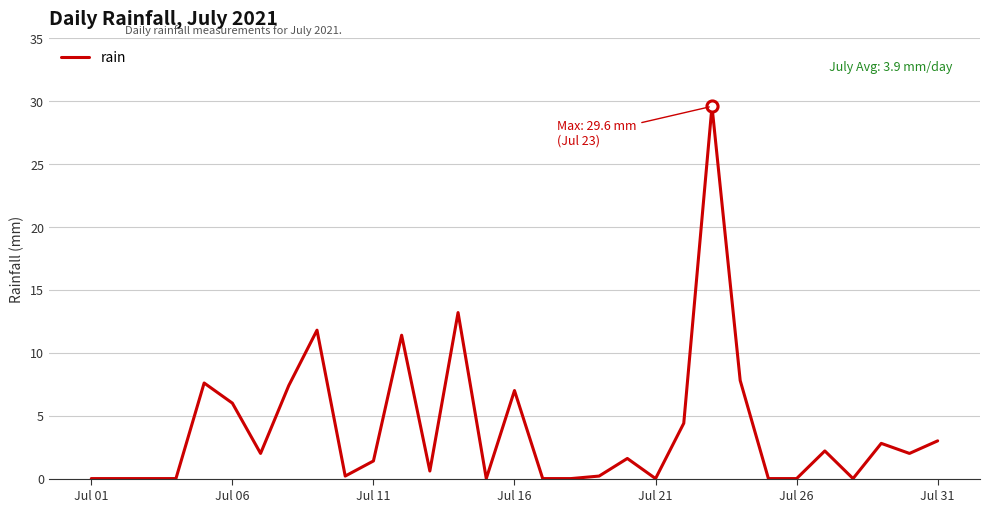

Reading left to right, transcribe all the data shown in this chart.

0.0	0.0	0.0	0.0	7.6	6.0	2.0	7.4	11.8	0.2	1.4	11.4	0.6	13.2	0.0	7.0	0.0	0.0	0.2	1.6	0.0	4.4	29.6	7.8	0.0	0.0	2.2	0.0	2.8	2.0	3.0